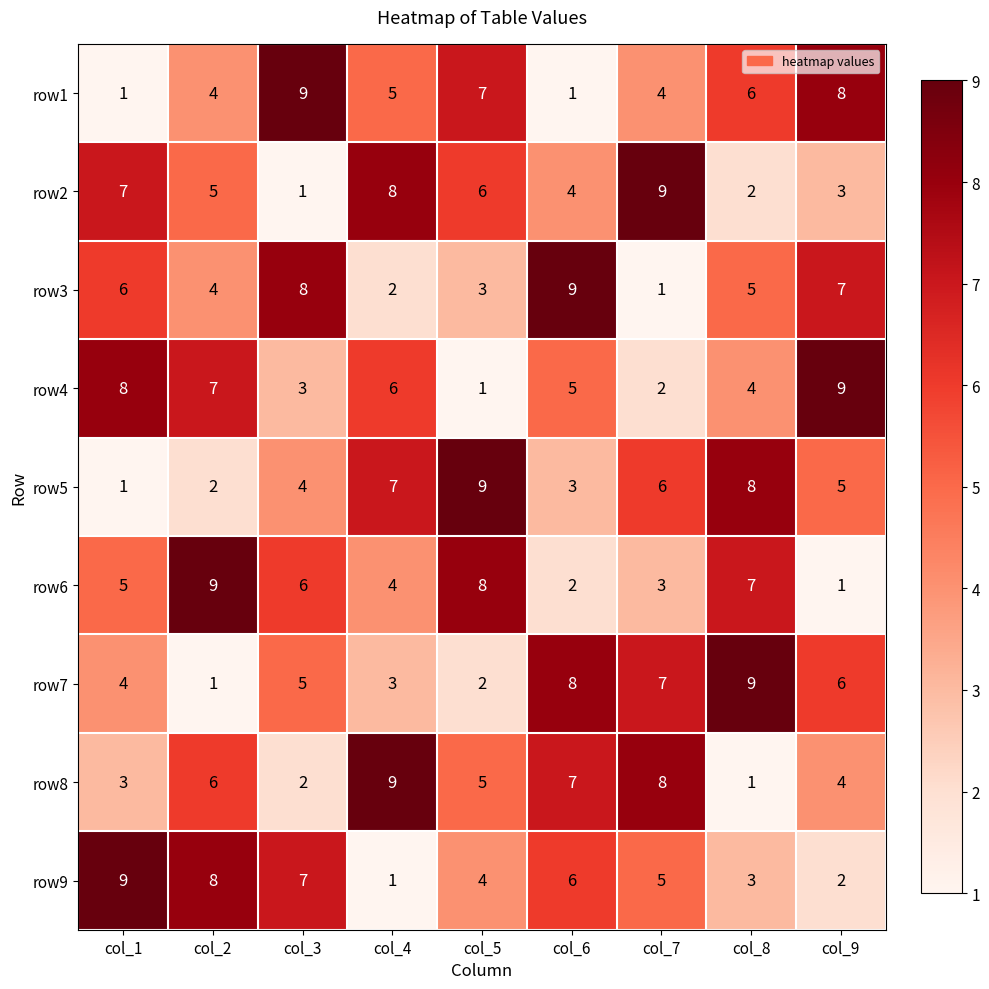

At how many categories does at least one series exceed 1?

9